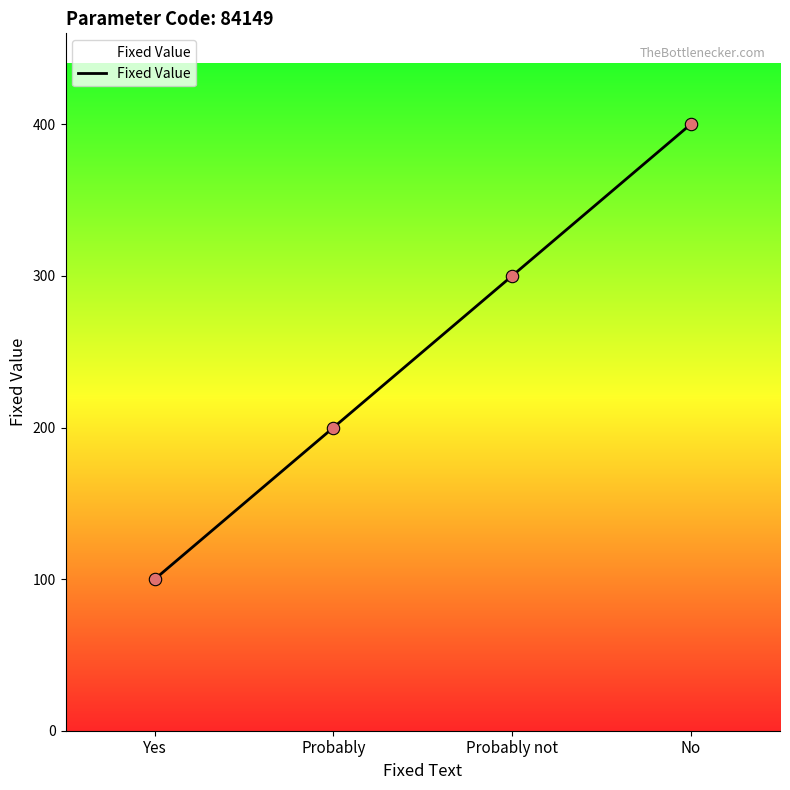

Which has a higher value, Probably not or No?

No